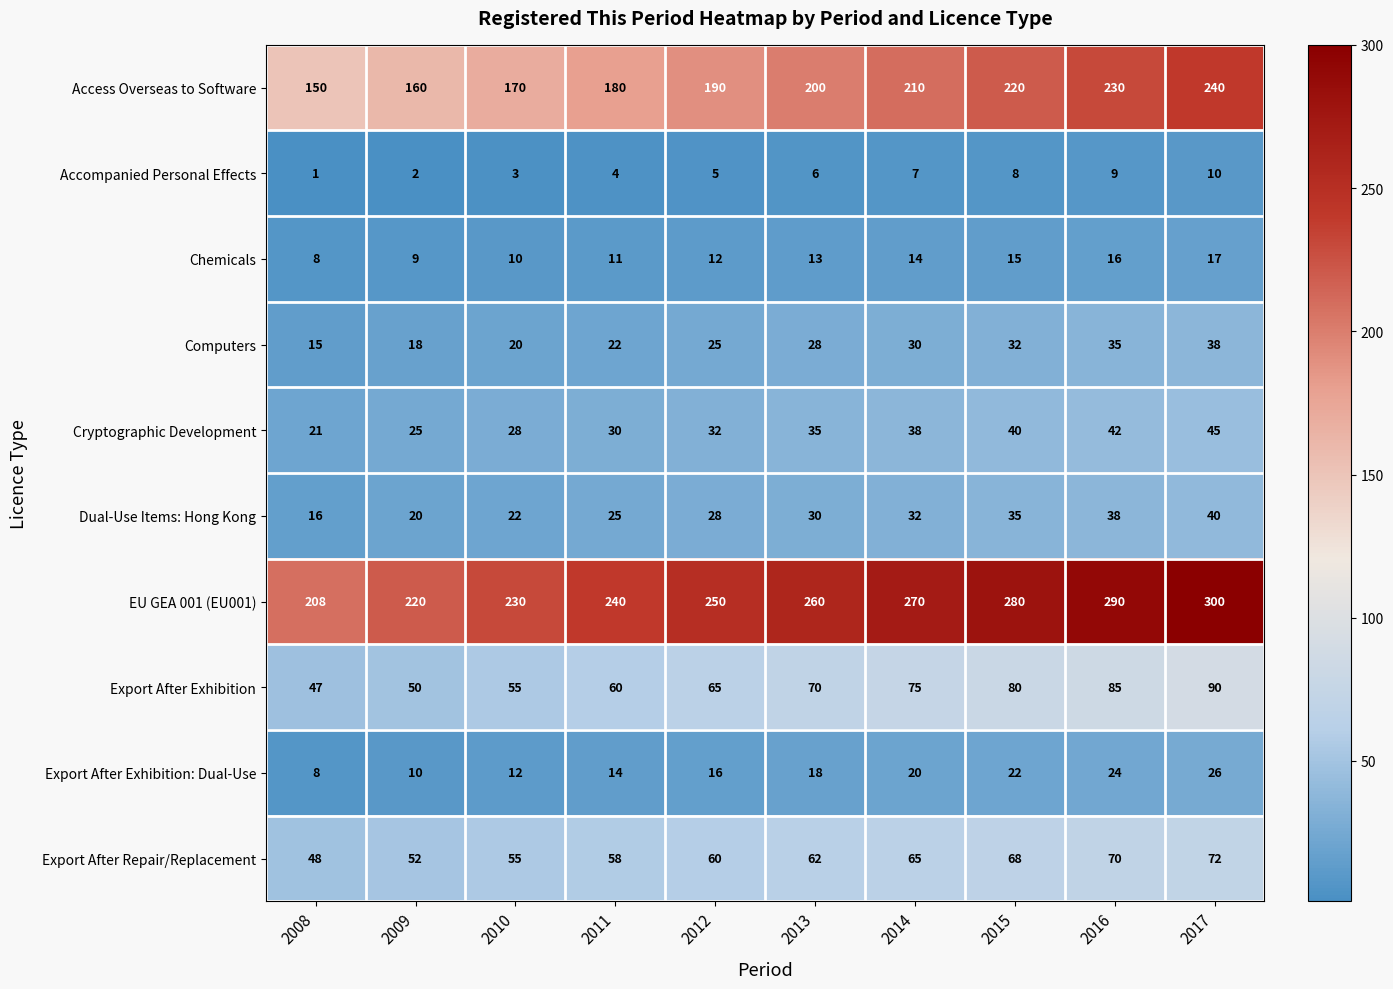

Which series has the largest range (max minus min)?

EU GEA 001 (EU001)